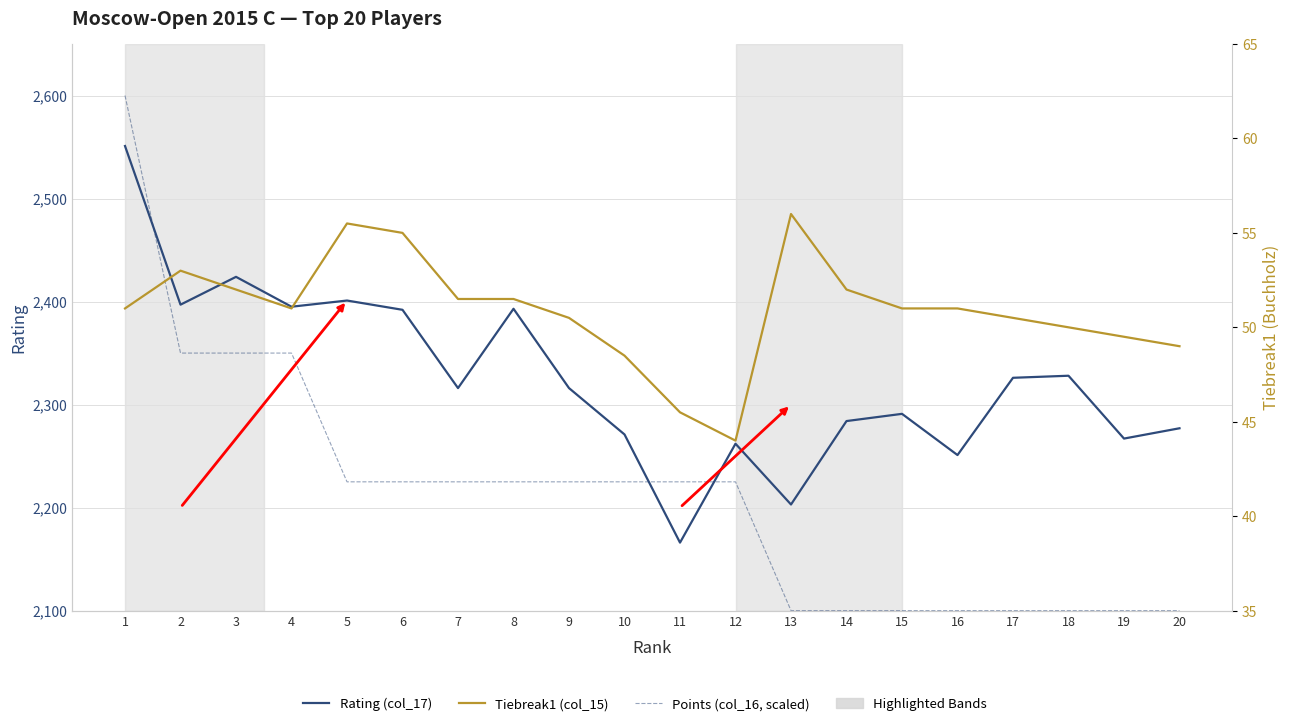

How many lines are shown in the chart?

3